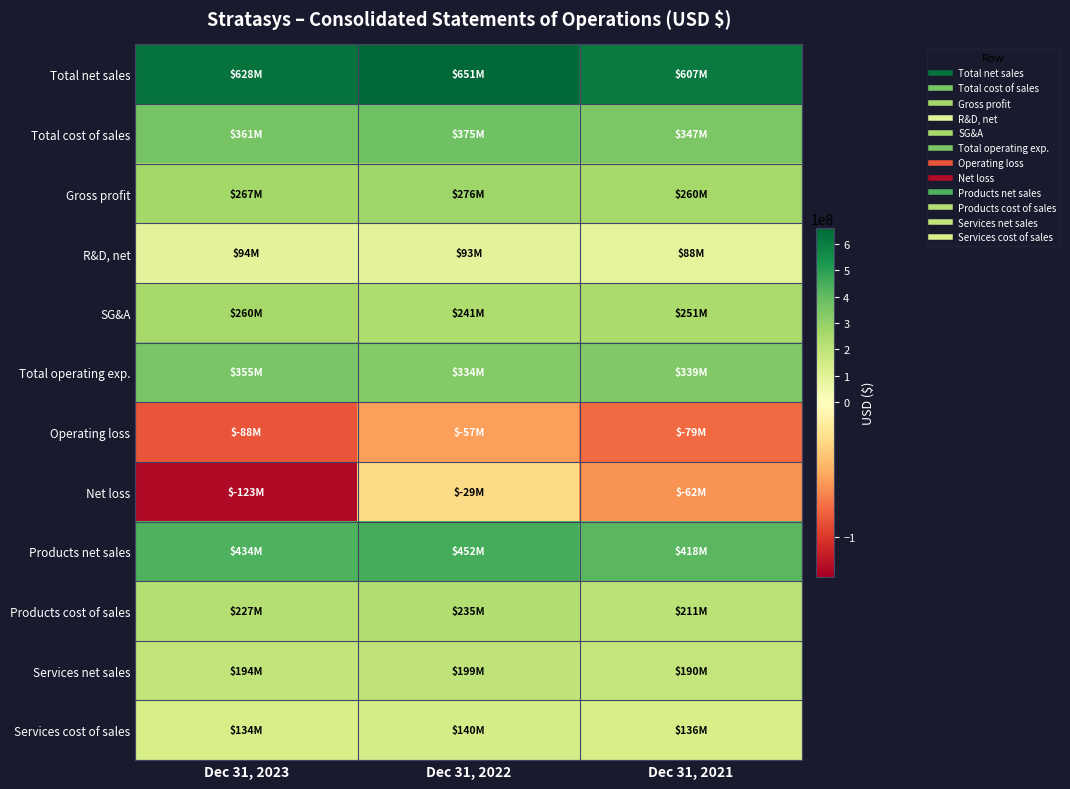

At which category is the sum across all series the highest?

Dec 31, 2022